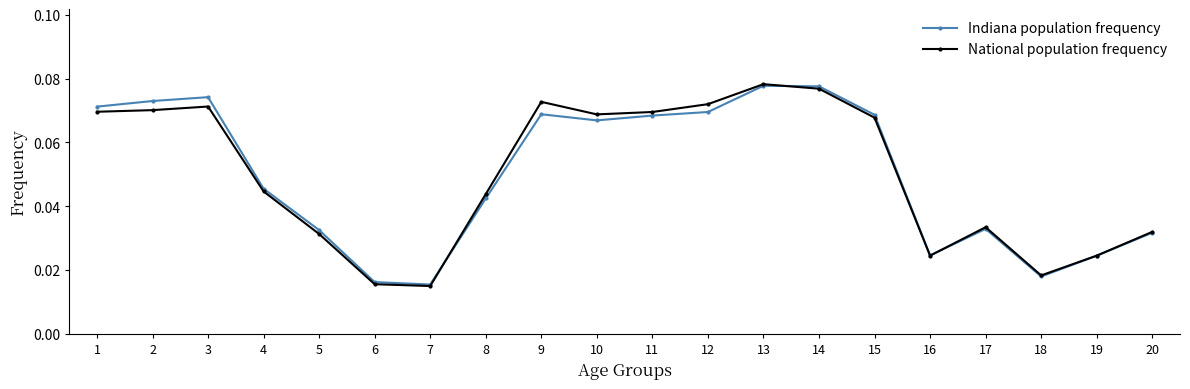

Which series has the largest range (max minus min)?

National population frequency